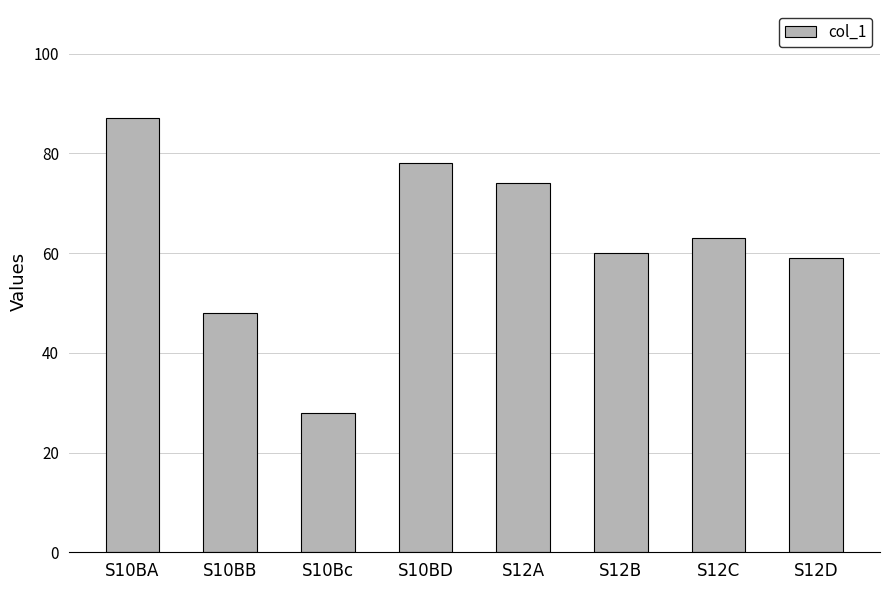

What is the greatest value displayed?

87